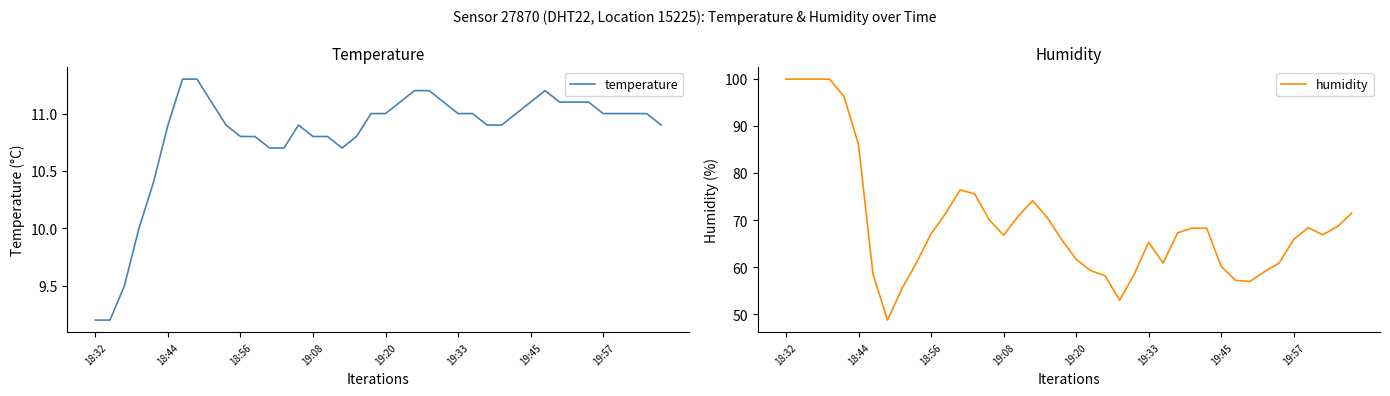

Which category has the lowest value in the temperature series?

18:32